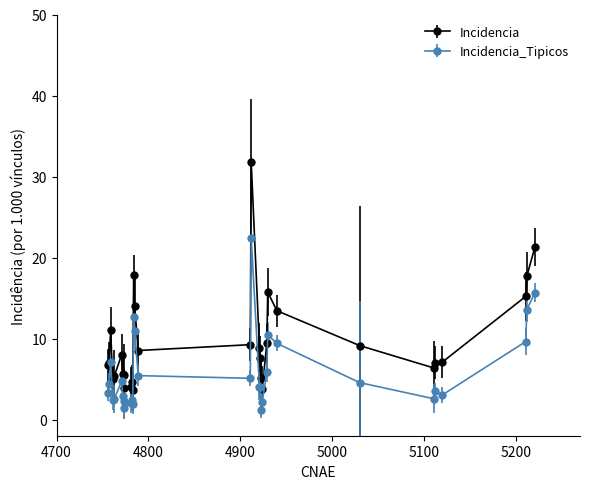

Which series has the largest total across all categories?

Incidencia